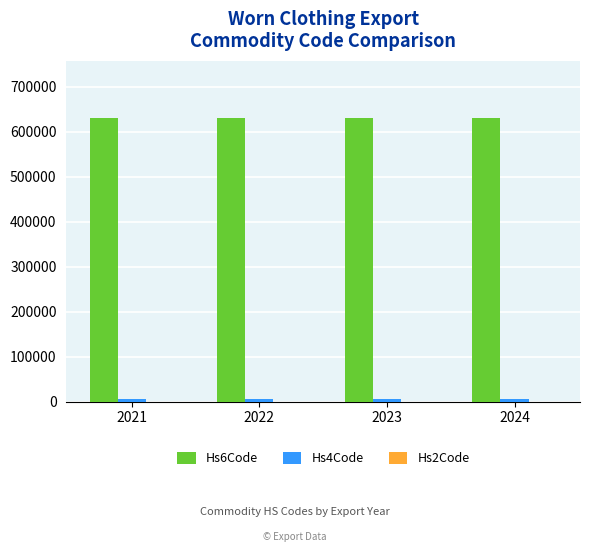

Count the number of categories in the chart.

4